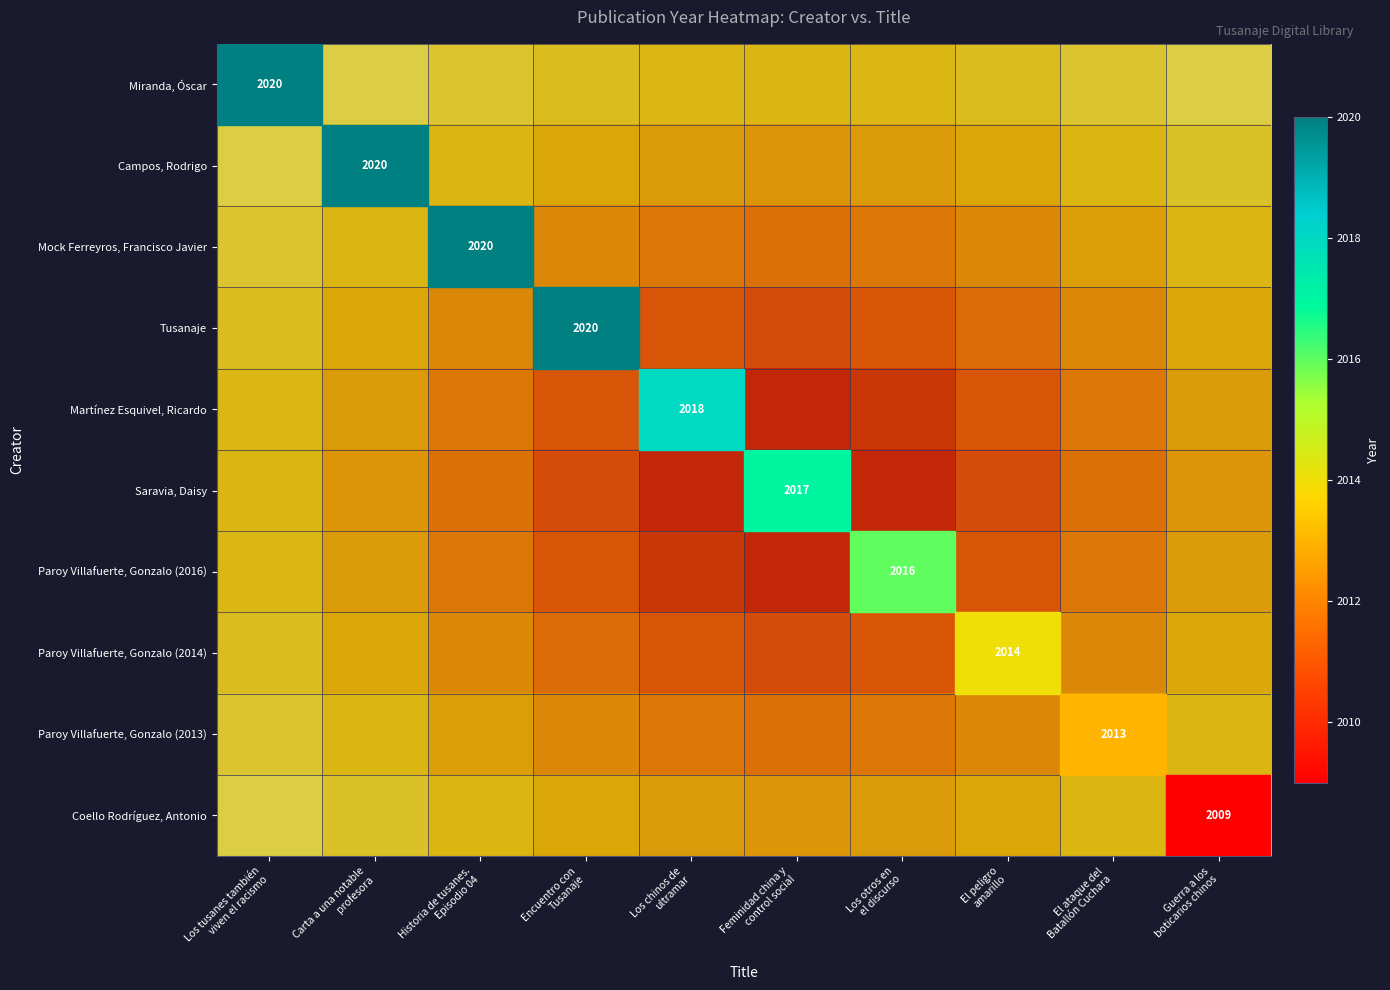

At which category is the sum across all series the highest?

Los tusanes también
viven el racismo